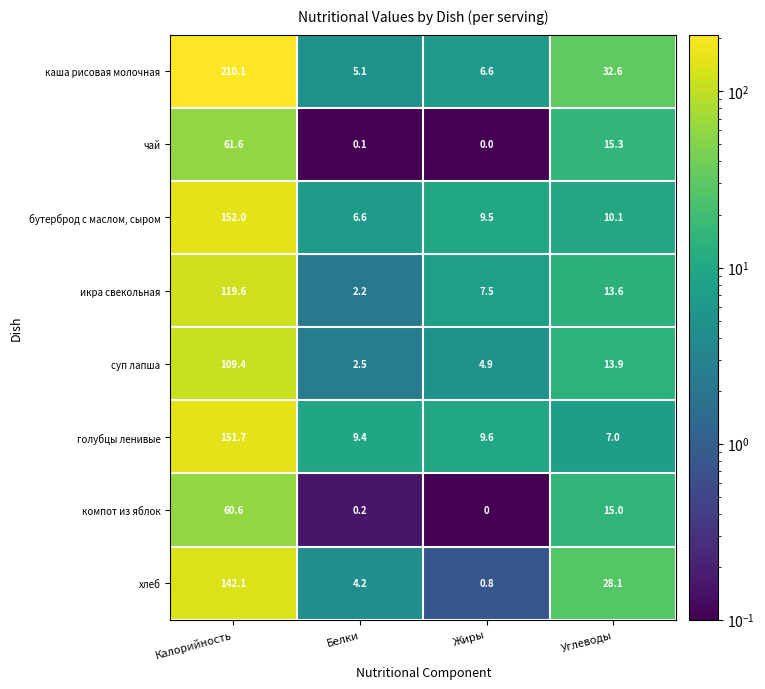

List the series in order of their peak value, lowest first.

компот из яблок, чай, суп лапша, икра свекольная, хлеб, голубцы ленивые, бутерброд с маслом, сыром, каша рисовая молочная